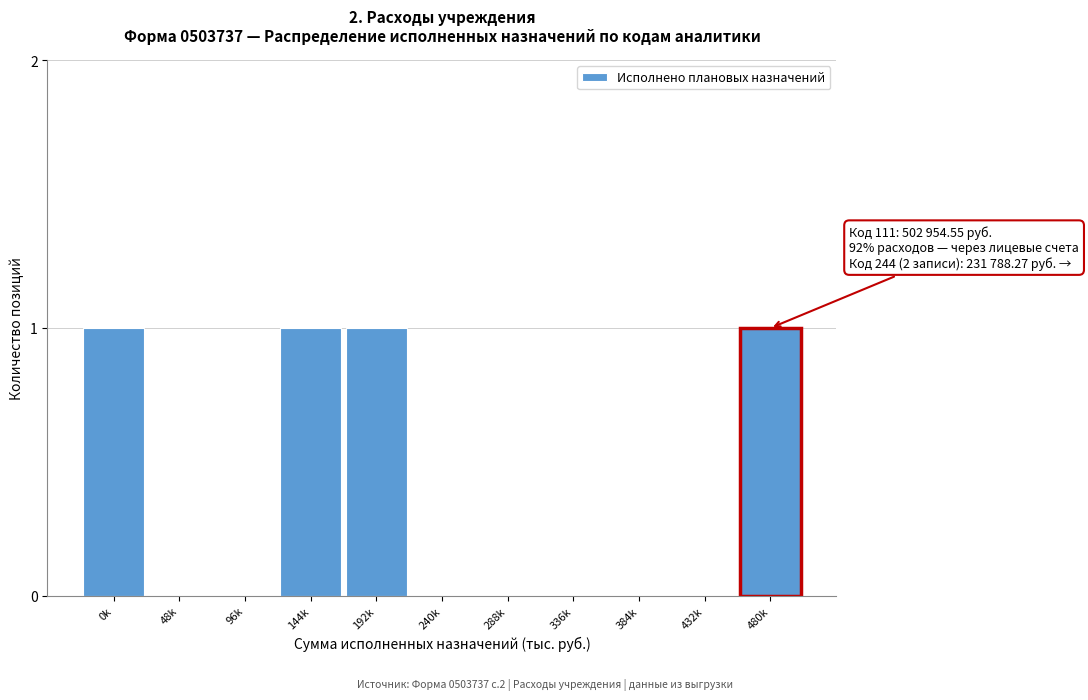

Reading left to right, extract all data points from this chart.

0k=1	48k=0	96k=0	144k=1	192k=1	240k=0	288k=0	336k=0	384k=0	432k=0	480k=1